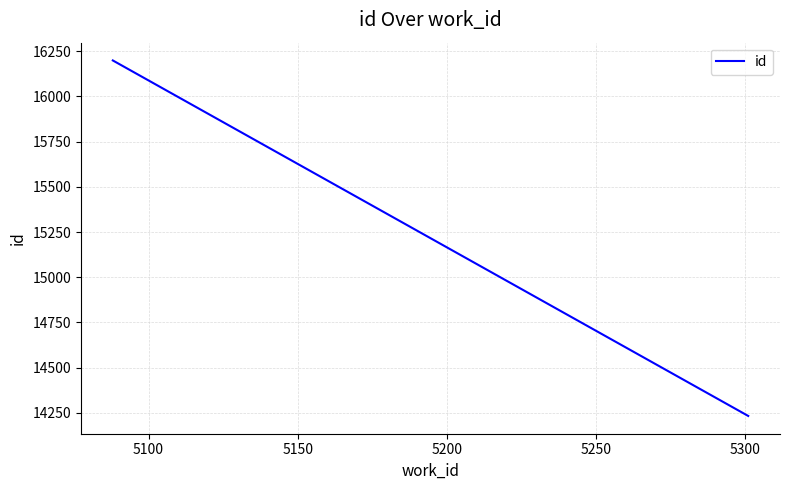

Count the number of data series in this chart.

1